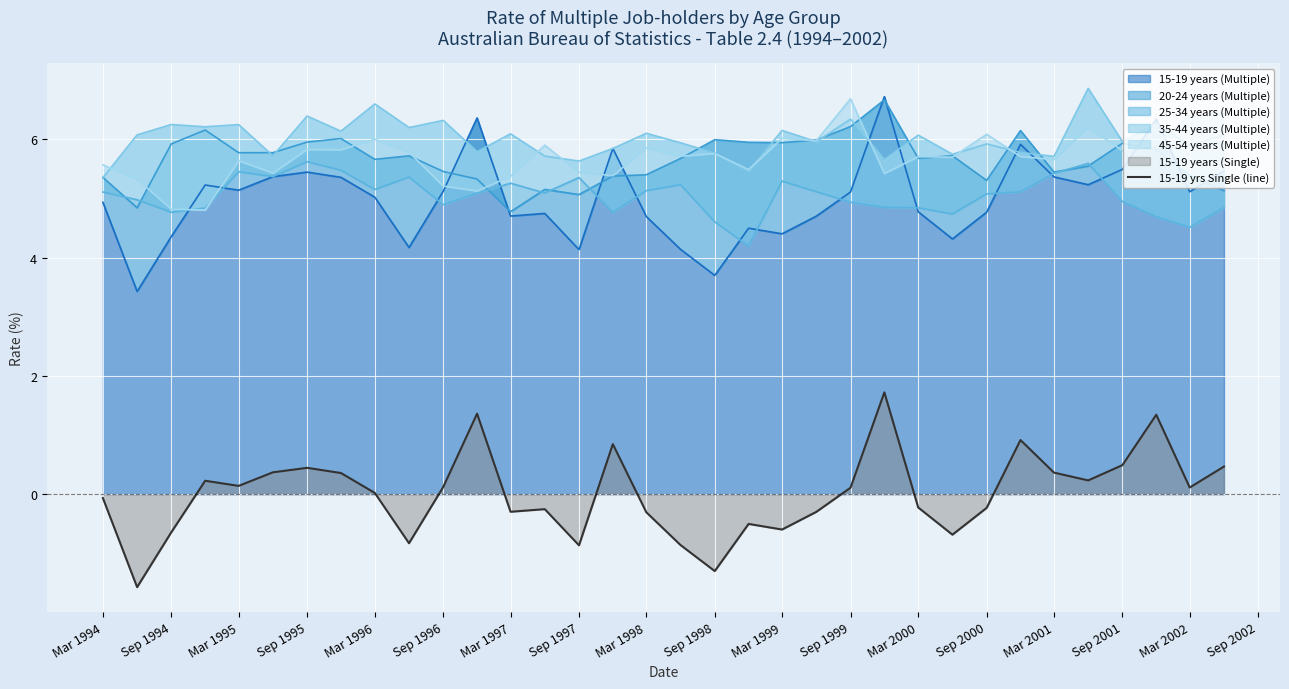

What is the sum of all values?

0.1